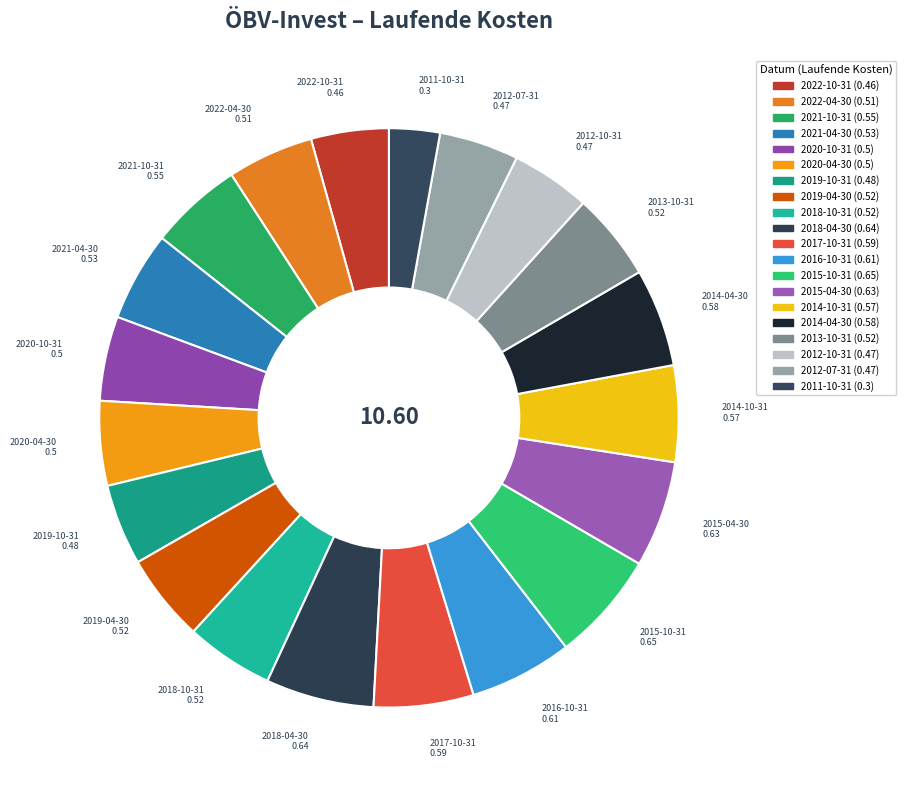

Is there any slice that represents more than half of the pie?

No